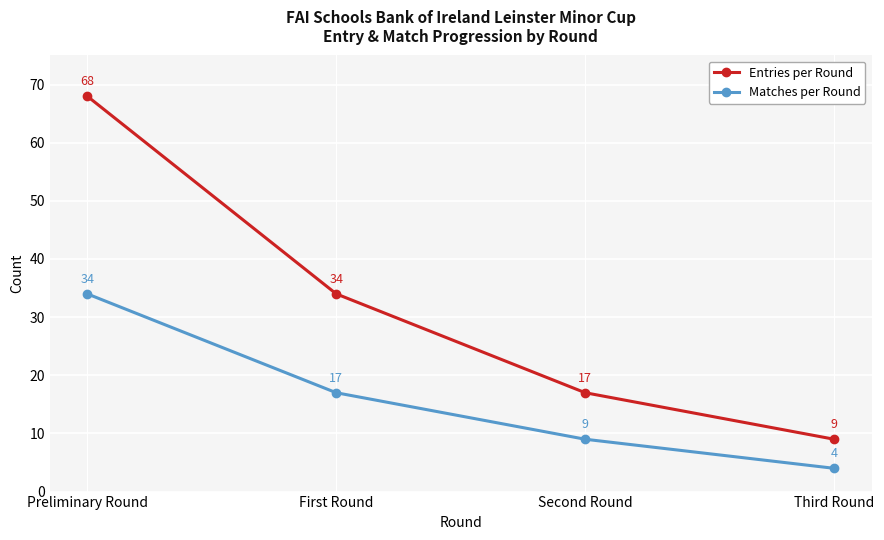

Is this an area chart (filled region under the line)?

No